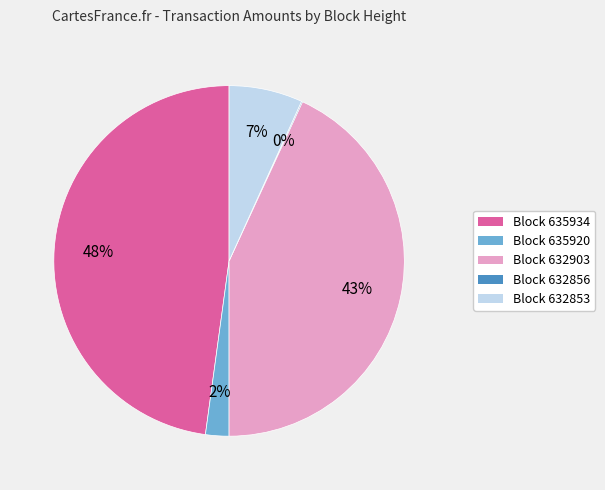

To the nearest percent, what is the difference between the Block 632853 and Block 635920 slice percentages?

5%